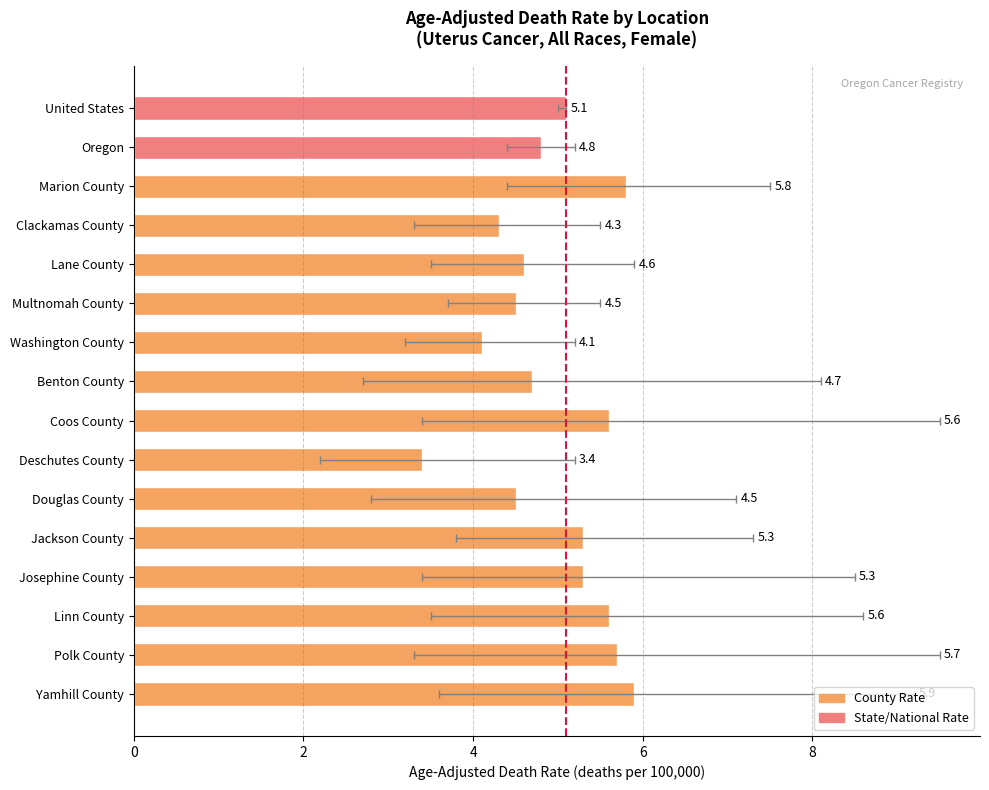

Reading left to right, transcribe all the data shown in this chart.

United States=5.1	Oregon=4.8	Marion County=5.8	Clackamas County=4.3	Lane County=4.6	Multnomah County=4.5	Washington County=4.1	Benton County=4.7	Coos County=5.6	Deschutes County=3.4	Douglas County=4.5	Jackson County=5.3	Josephine County=5.3	Linn County=5.6	Polk County=5.7	Yamhill County=5.9